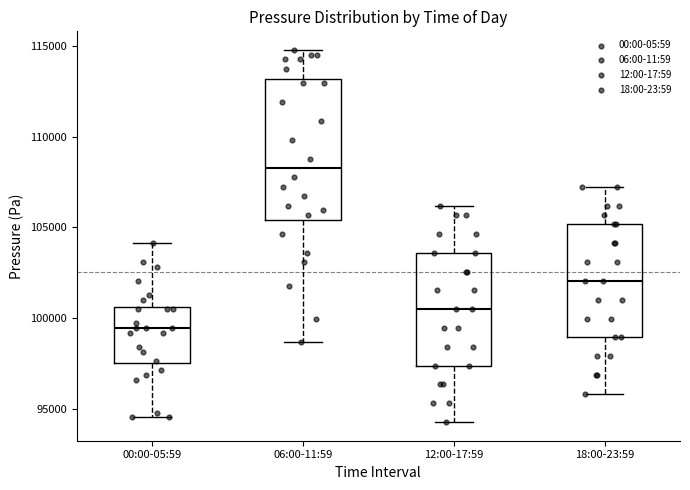

Comparing the boxes themselves (not the whiskers), which one is the tallest?

06:00-11:59